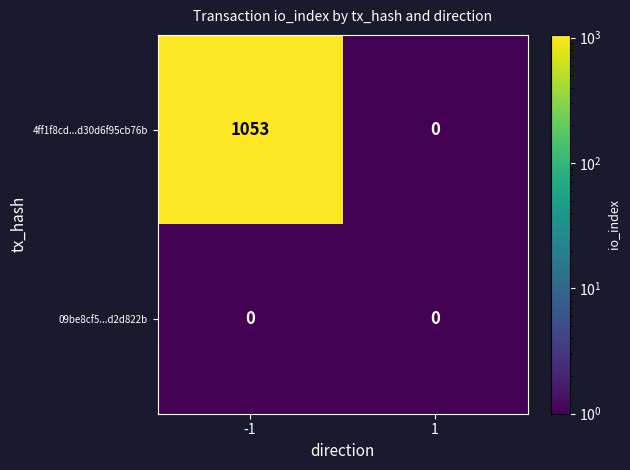

Reading right to left, transcribe all the data shown in this chart.

4ff1f8cd...d30d6f95cb76b: 1=0	-1=1053
09be8cf5...d2d822b: 1=0	-1=0